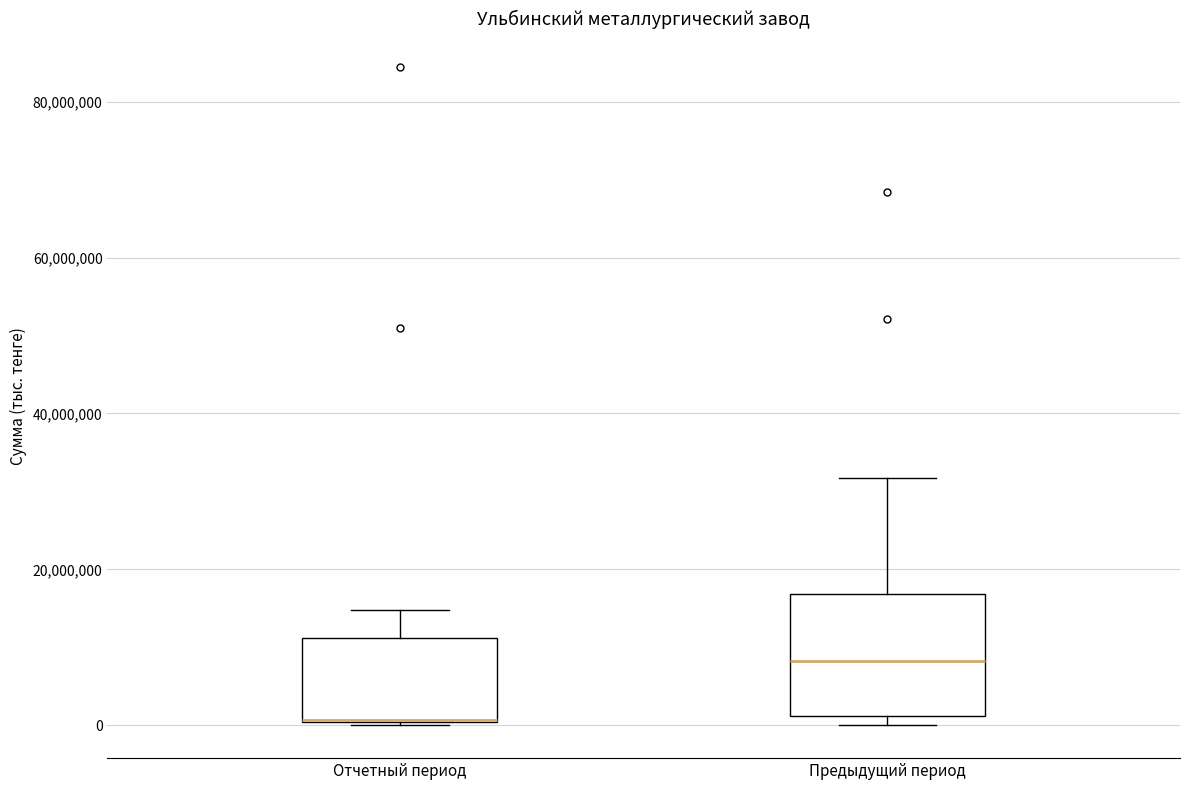

Reading left to right, transcribe this box plot: for each box, give where its median line is, the range the box spans, and where its two whiskers end, as read against the y-axis. The values are not printed on the chart, so give them approximately, as read against the axis.

Отчетный период: median 0 (drawn on the box's lower edge), box 0 to 12000000, whiskers 0 to 14000000
Предыдущий период: median 8000000, box 2000000 to 16000000, whiskers 0 to 32000000